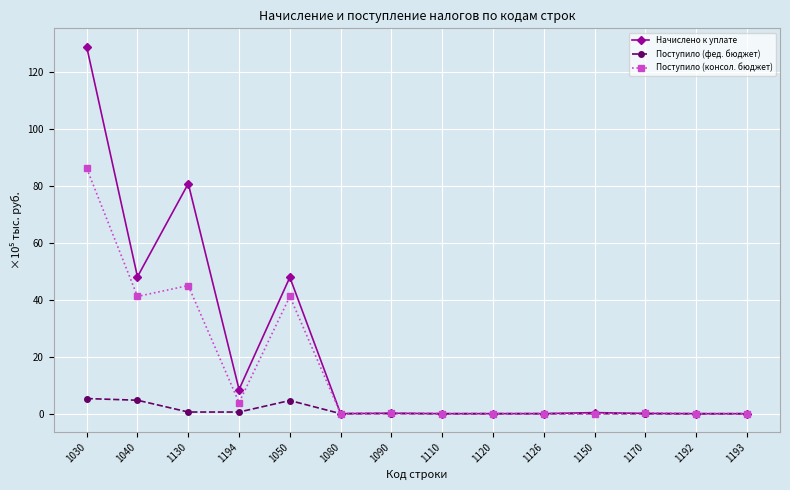

Which series changed the most between 1030 and 1080?

Начислено к уплате